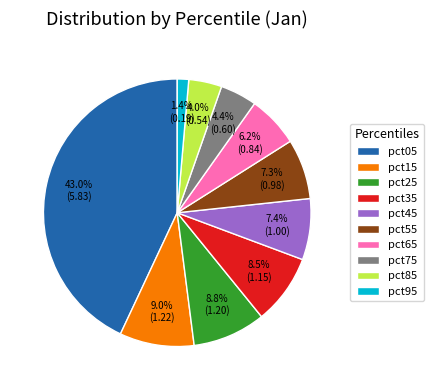

Do pct95 and pct85 together represent more than half of the pie?

No